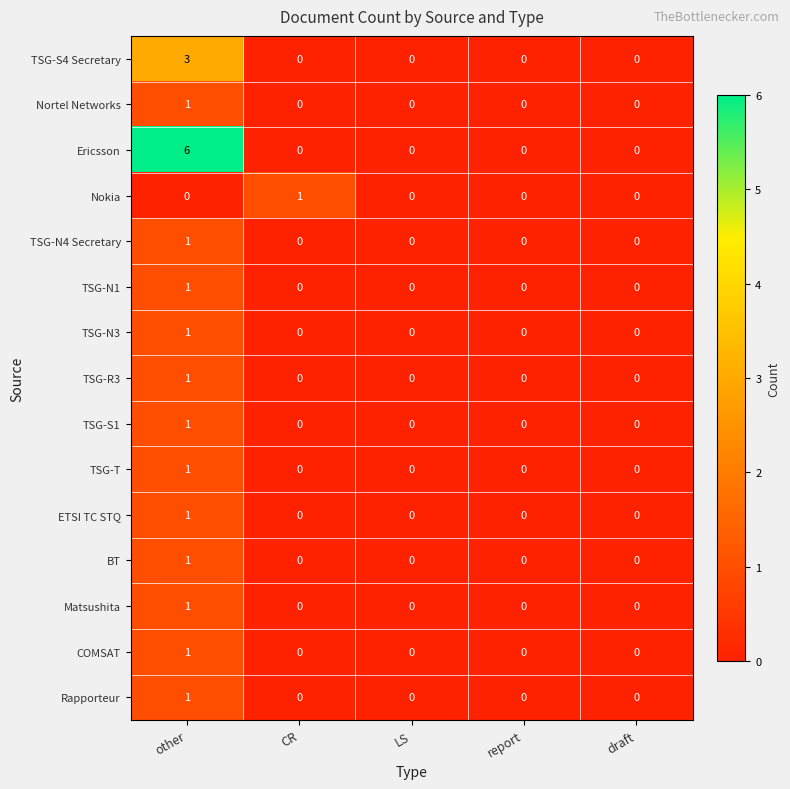

Between other and draft, which series saw the biggest shift?

Ericsson